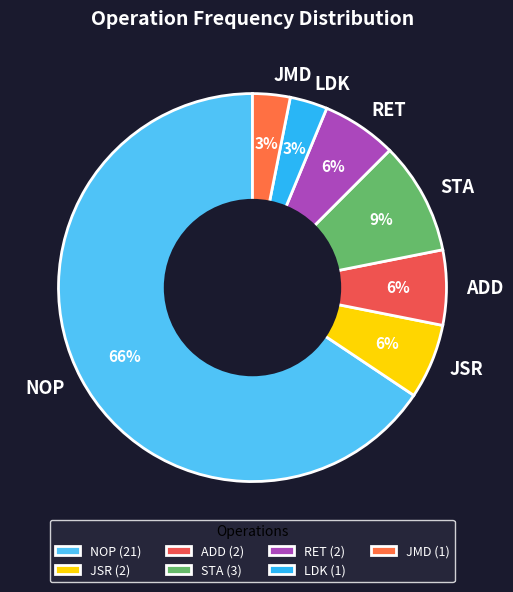

Is there a majority slice in this chart?

Yes